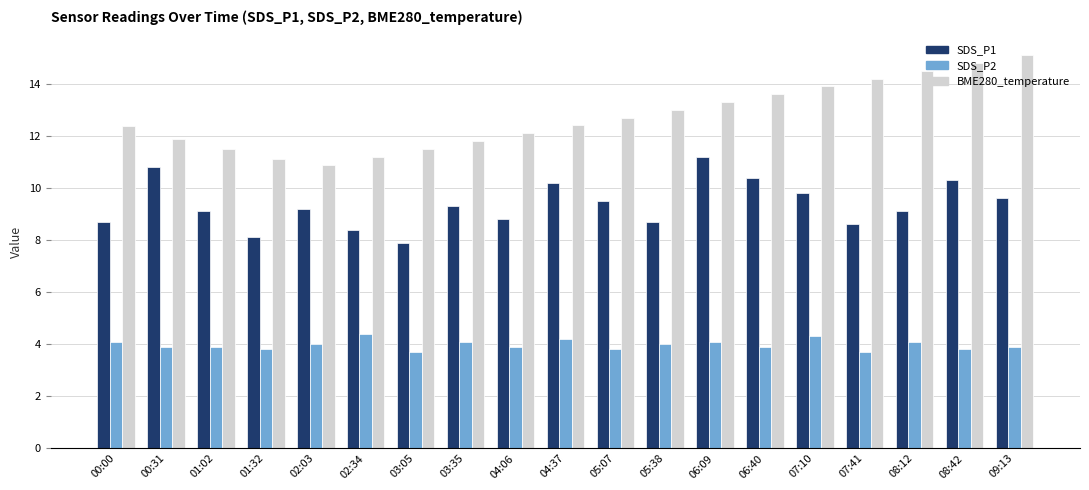

True or false: SDS_P2 has a value of 3.8 at 05:07.

True